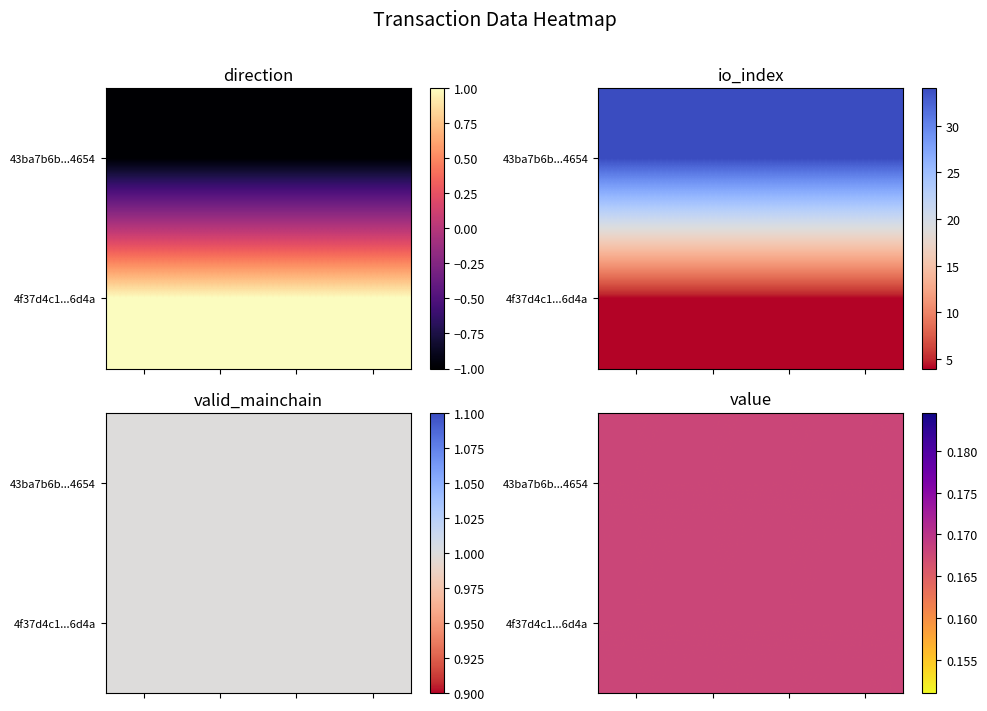

Reading right to left, extract all data points from this chart.

43ba7b6b880d9b42e9c5d622a41db1362ea4654: 0.2	1.0	34.0	-1.0
4f37d4c15efd86a16eeef804d6c6cf25d05ea6d: 0.2	1.0	4.0	1.0